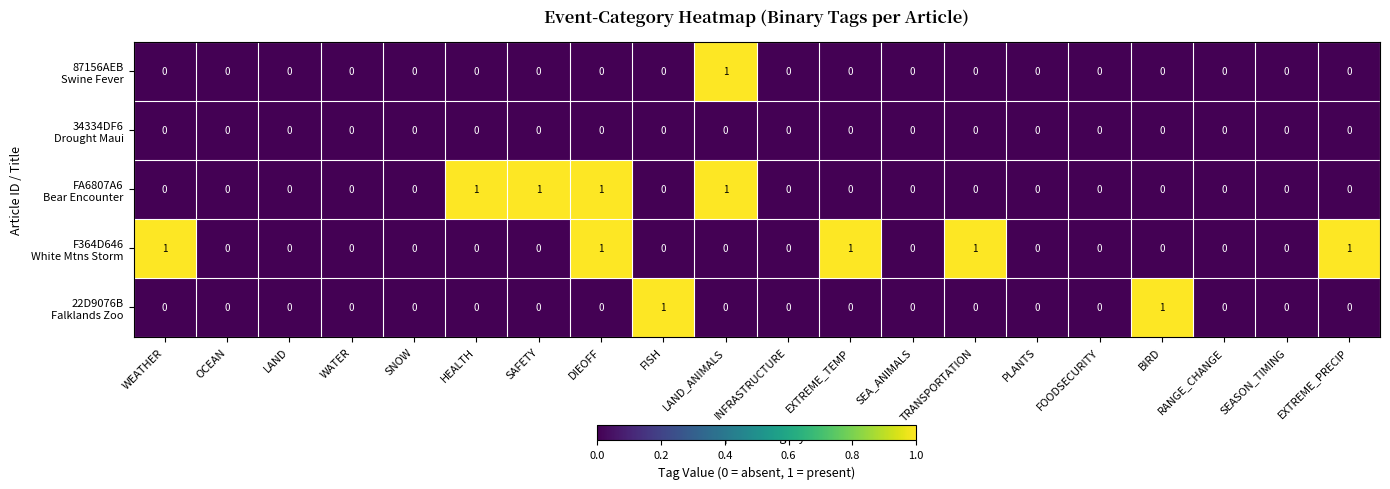

Which series has the largest total across all categories?

F364D646 White Mtns Storm